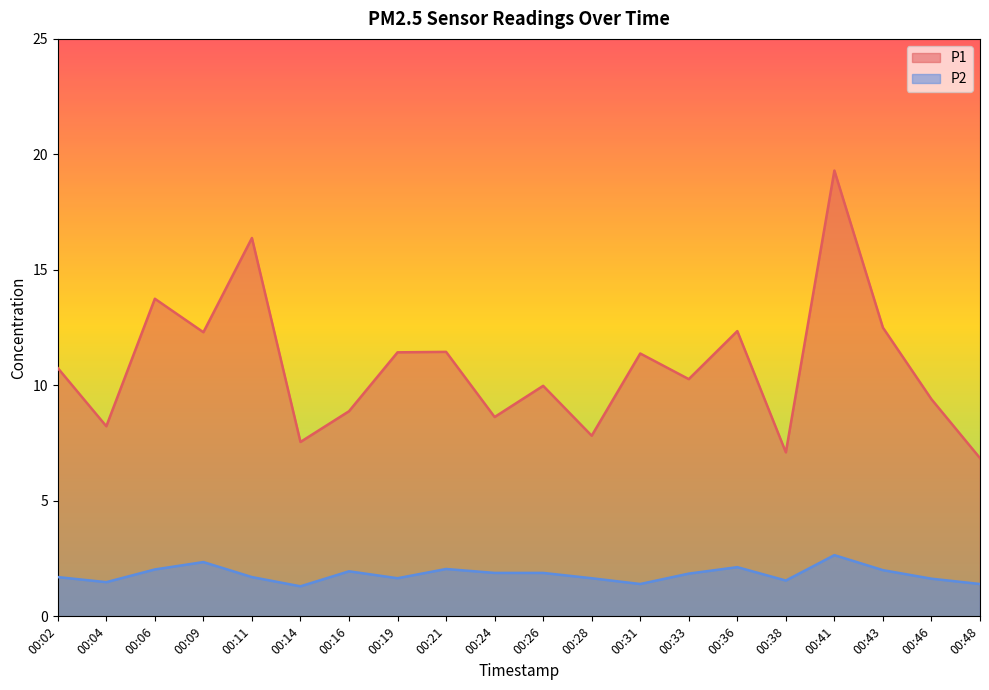

How many lines are shown in the chart?

2